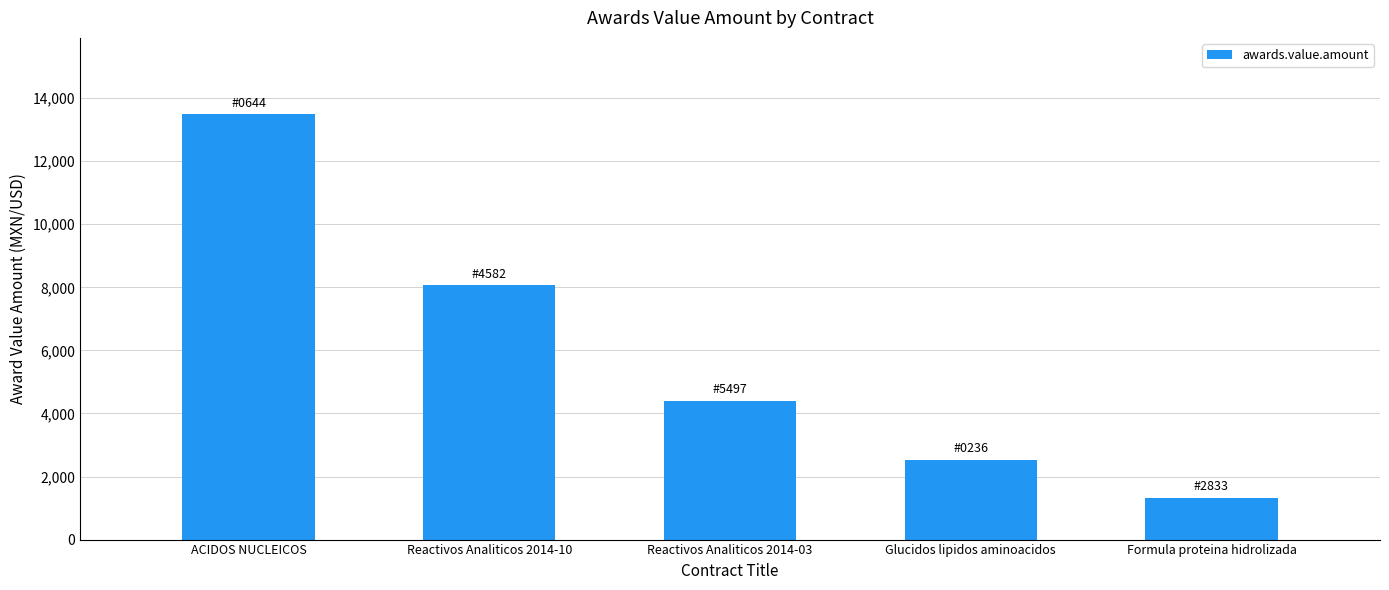

What position from the right is Formula proteina hidrolizada?

1